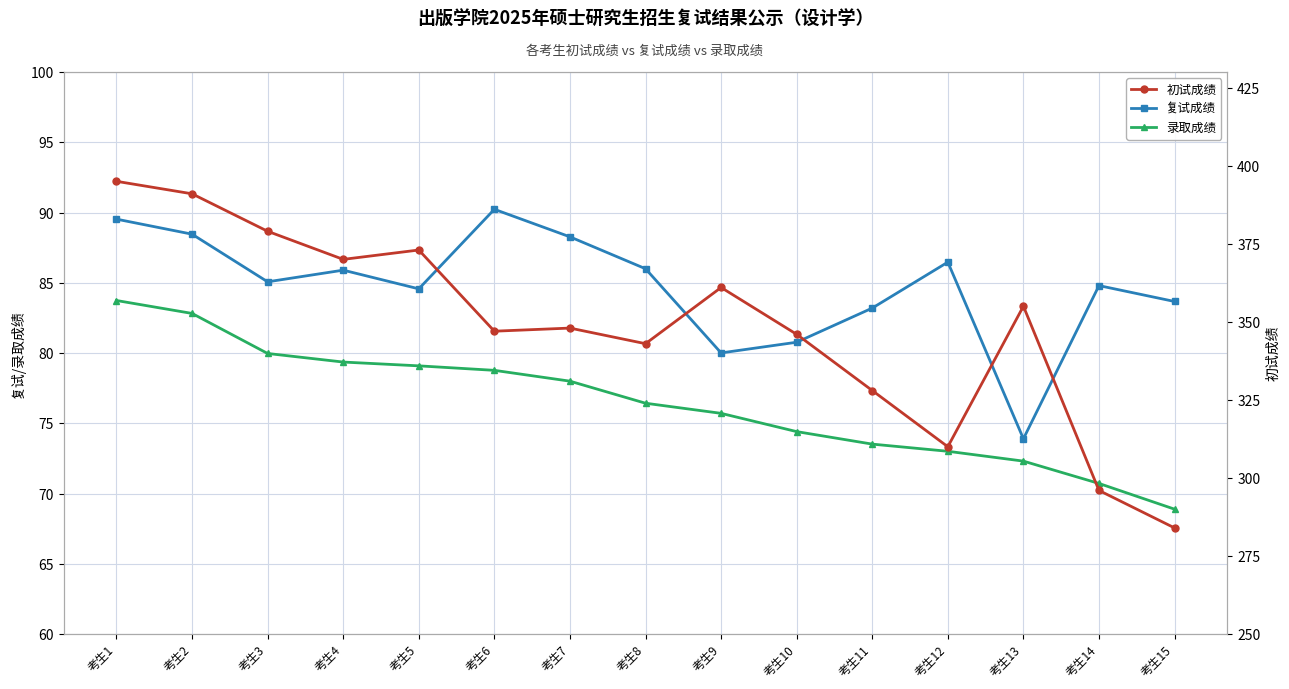

Read the 复试成绩 value at 考生10.

80.8